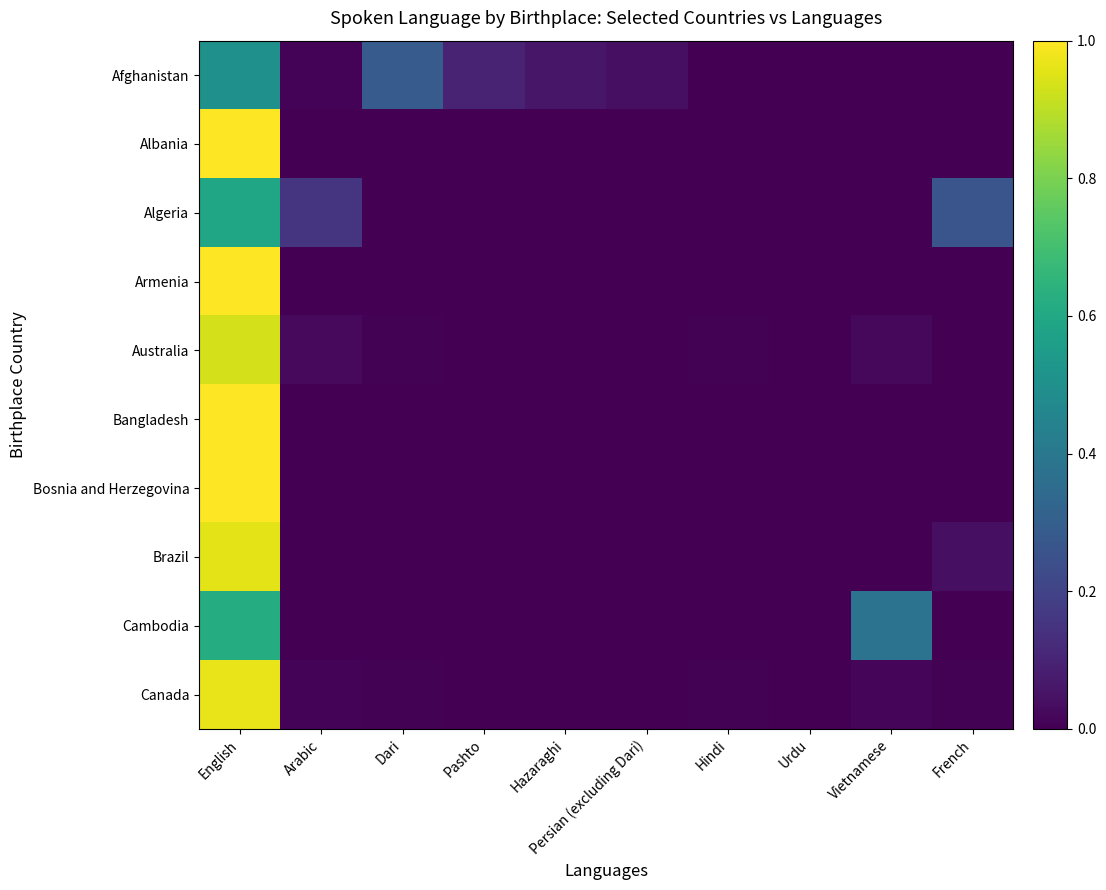

Count the number of data series in this chart.

10